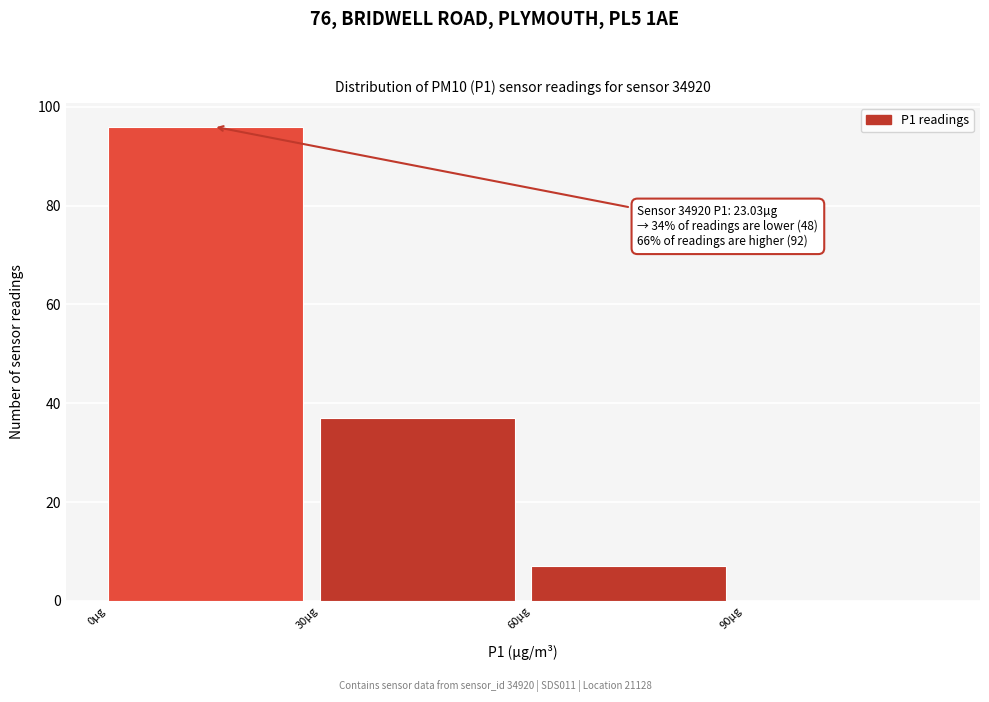

Which range on the x-axis has the tallest bar?

0 to 30